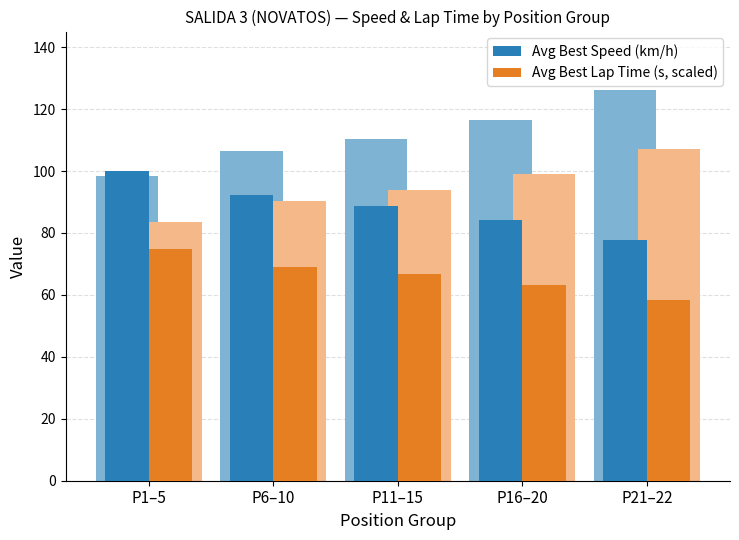

Which category has the lowest value in the Avg Best Lap (scaled) series?

P21–22